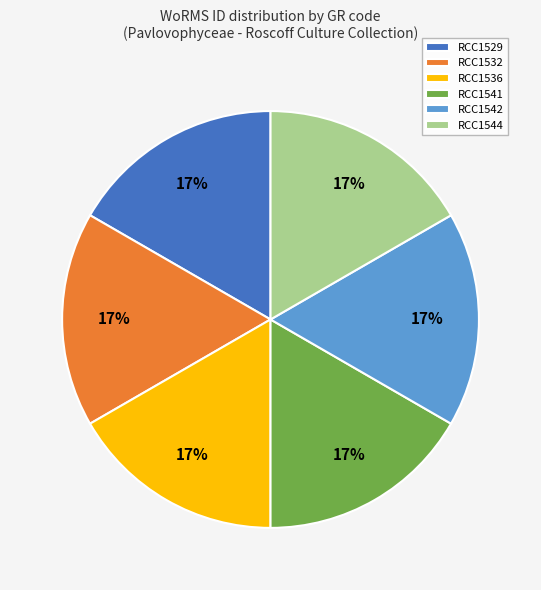

To the nearest percent, what is the average slice percentage?

17%